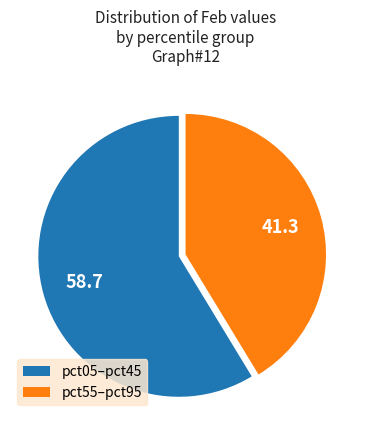

True or false: pct05–pct45 accounts for 71% of the total.

False